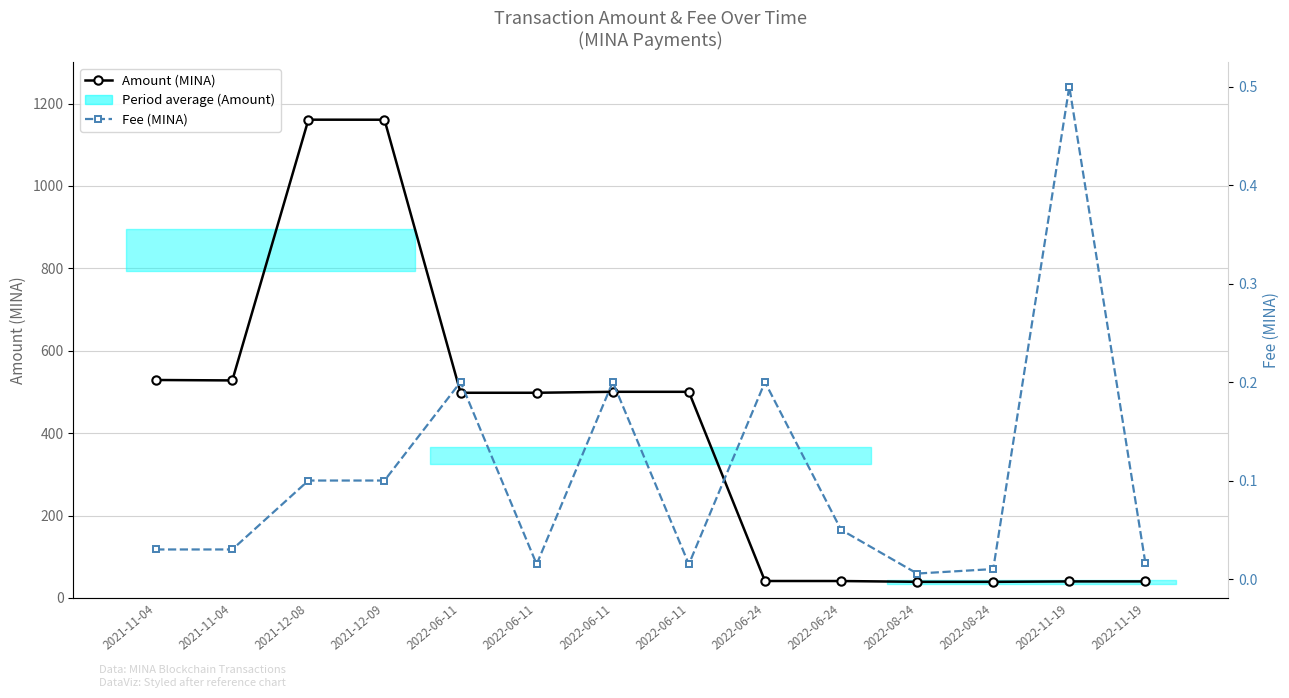

What is the value of the Fee (MINA) point at the 14th from the left?

0.5